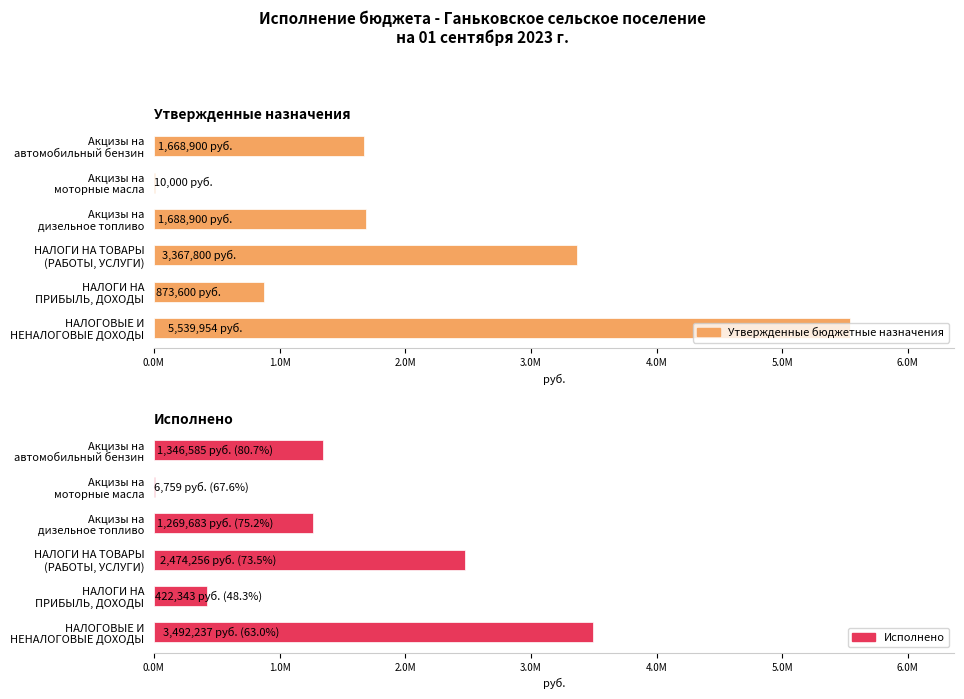

What is the sum of all Утвержденные бюджетные назначения values?

13149154.0